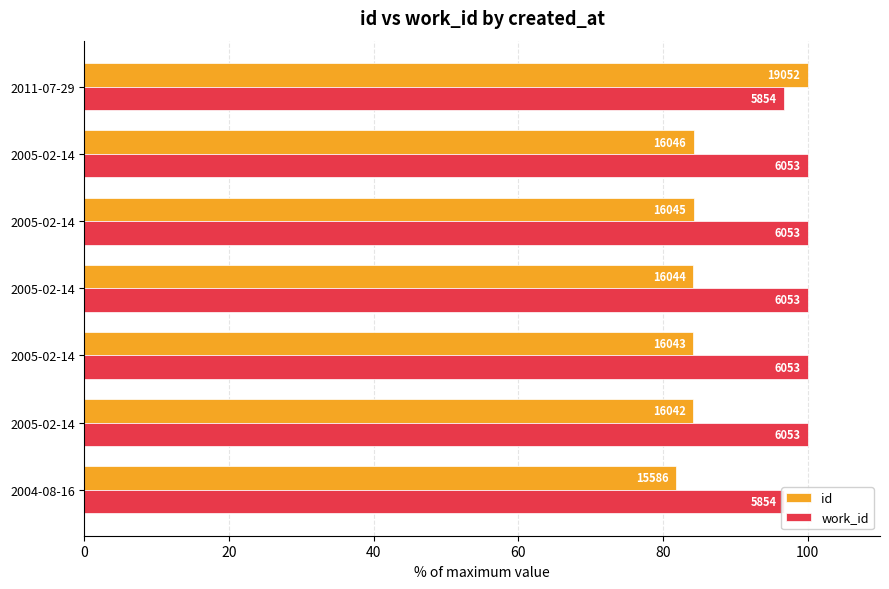

Which series changed the most between 2004-08-16 and 2005-02-14?

work_id